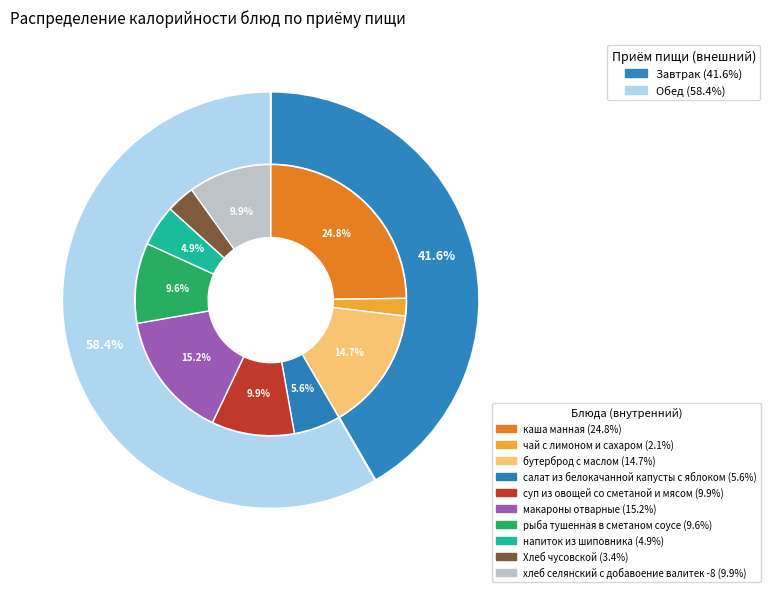

How many segments does this pie chart have?

10